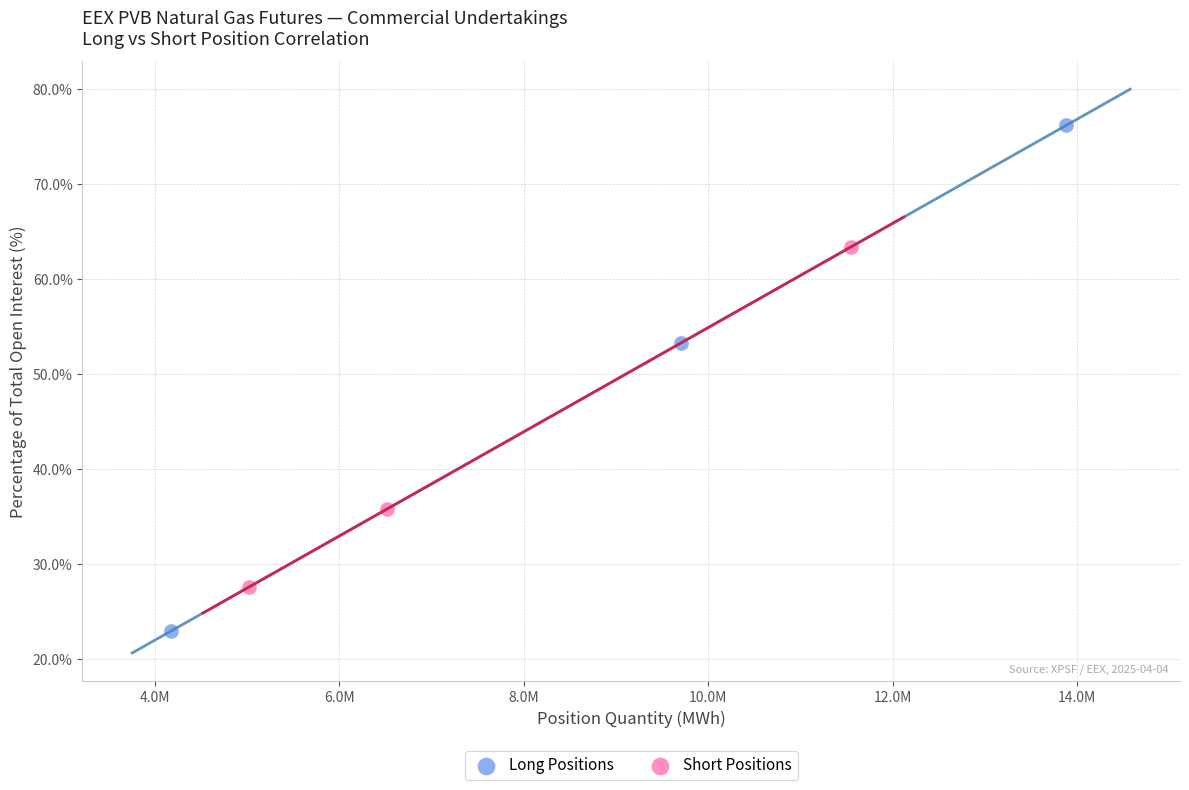

Which series contains the highest Y value?

Long Positions